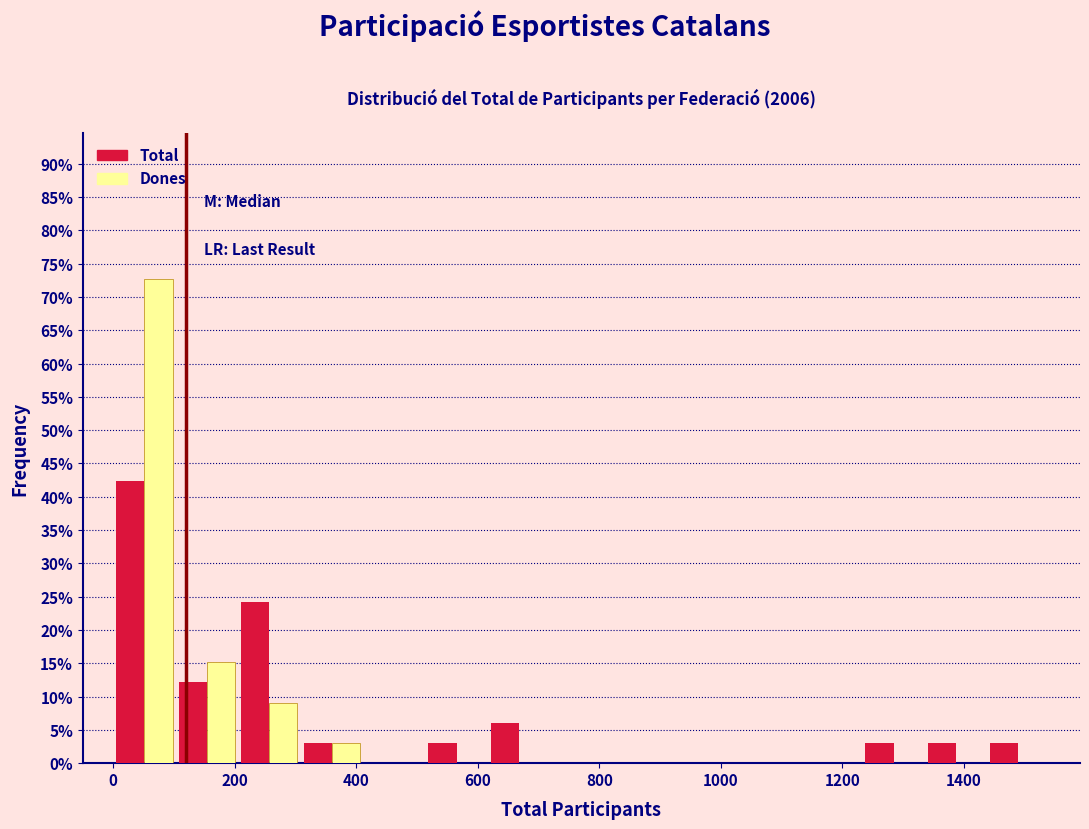

In the Total series, which range on the x-axis has the tallest bar?

0 to 100